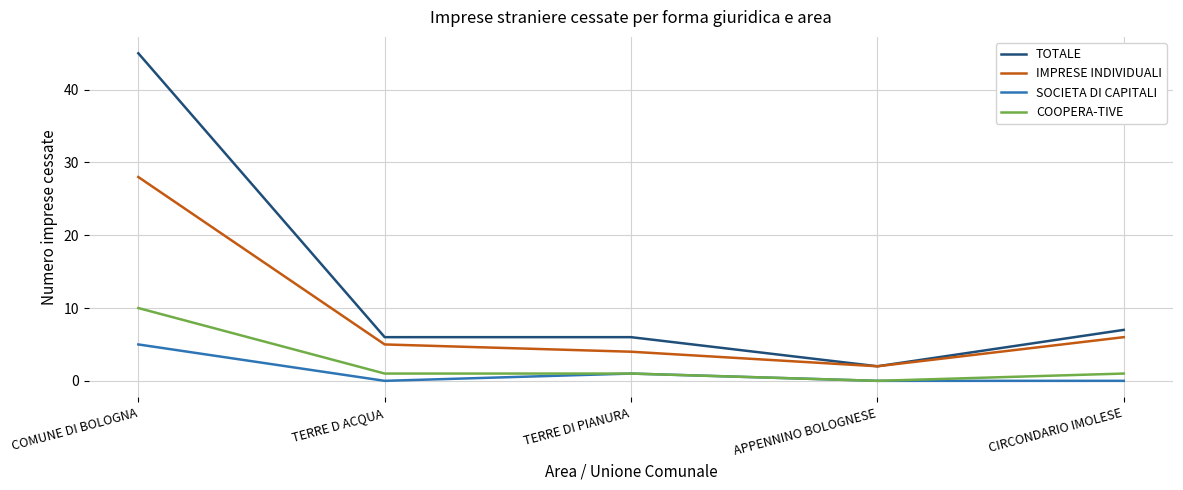

At which category is the sum across all series the highest?

COMUNE DI BOLOGNA